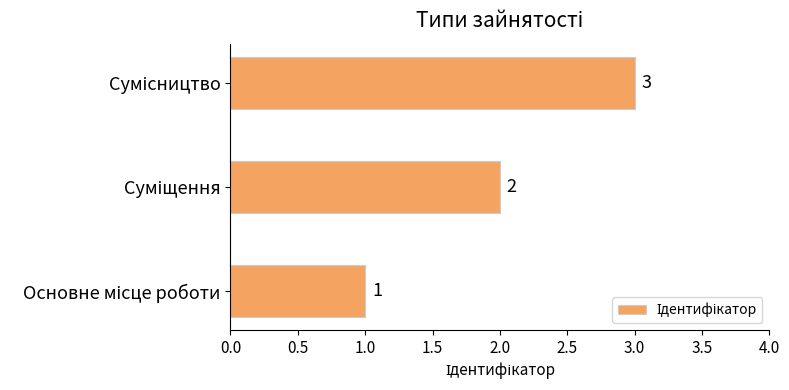

What is the maximum value shown in the chart?

3